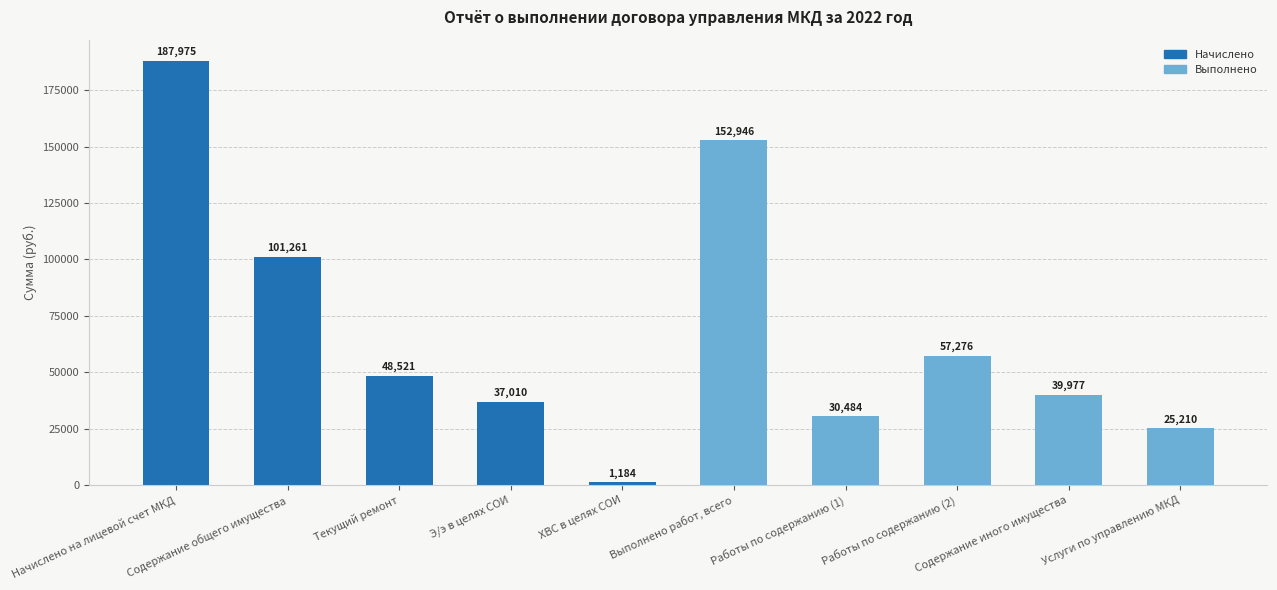

Count the number of data series in this chart.

1